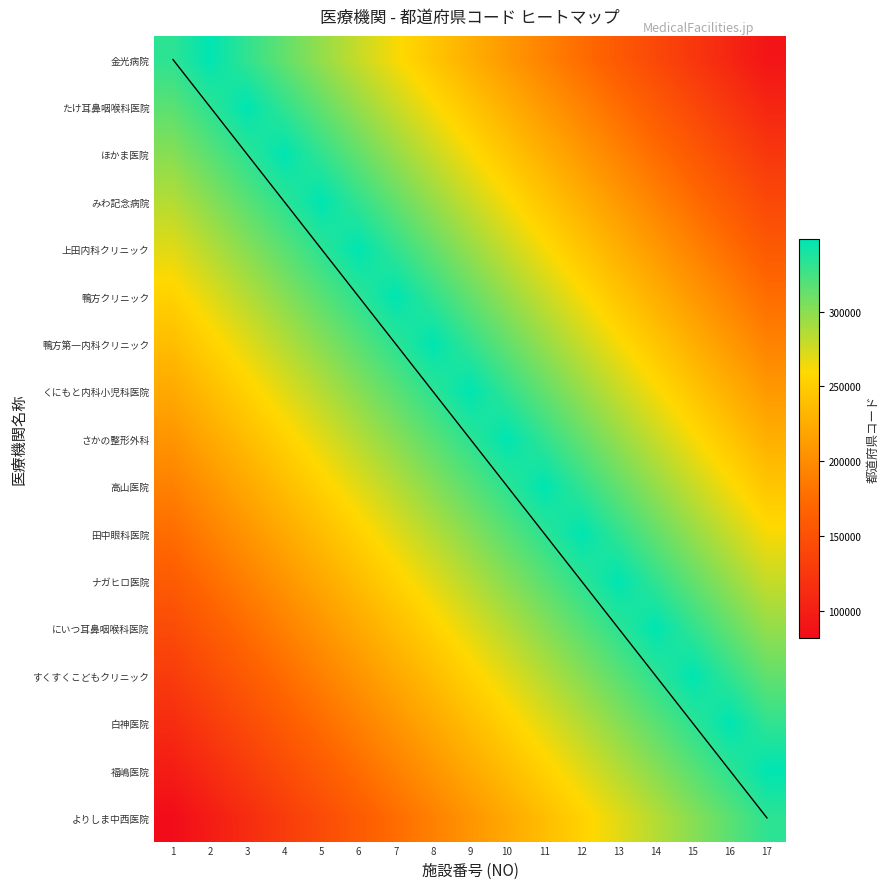

True or false: くにもと内科小児科医院 has a value of 330912.6 at 16.

False